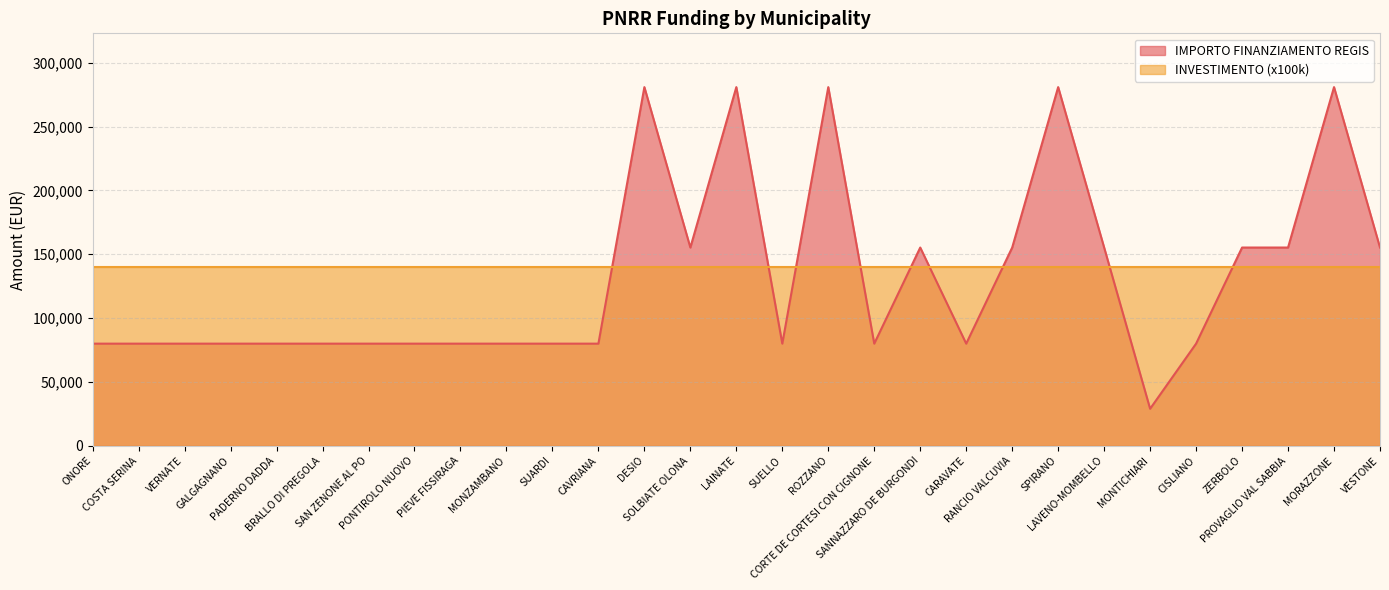

Where is the first local maximum?

DESIO